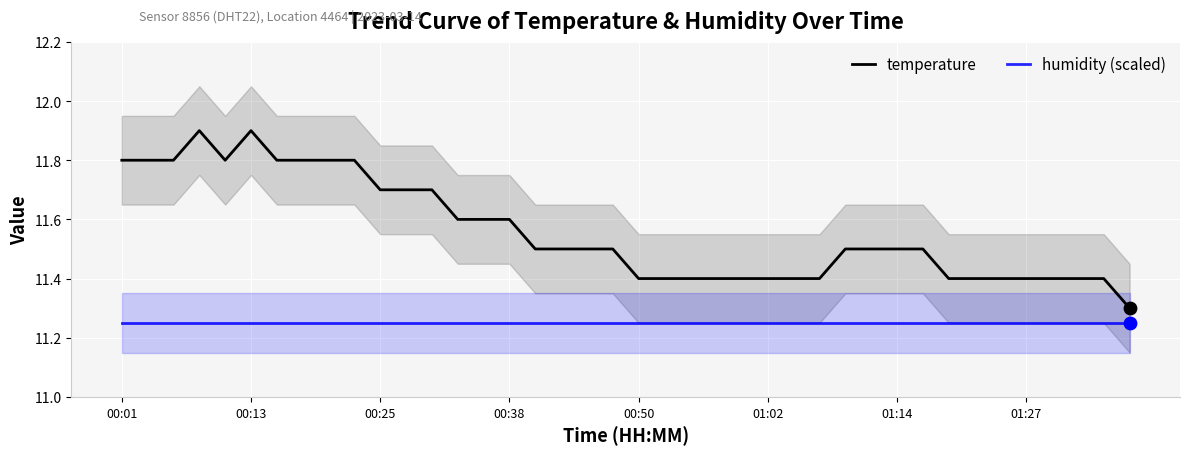

Which series has the largest Y range (max minus min)?

temperature